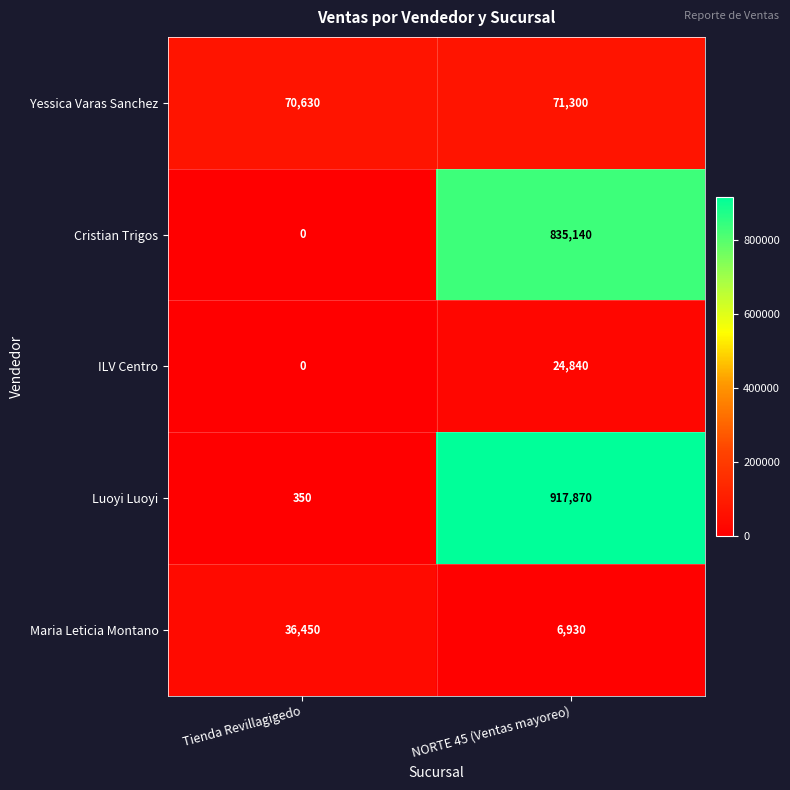

What is the difference between the highest and lowest values at Tienda Revillagigedo?

70630